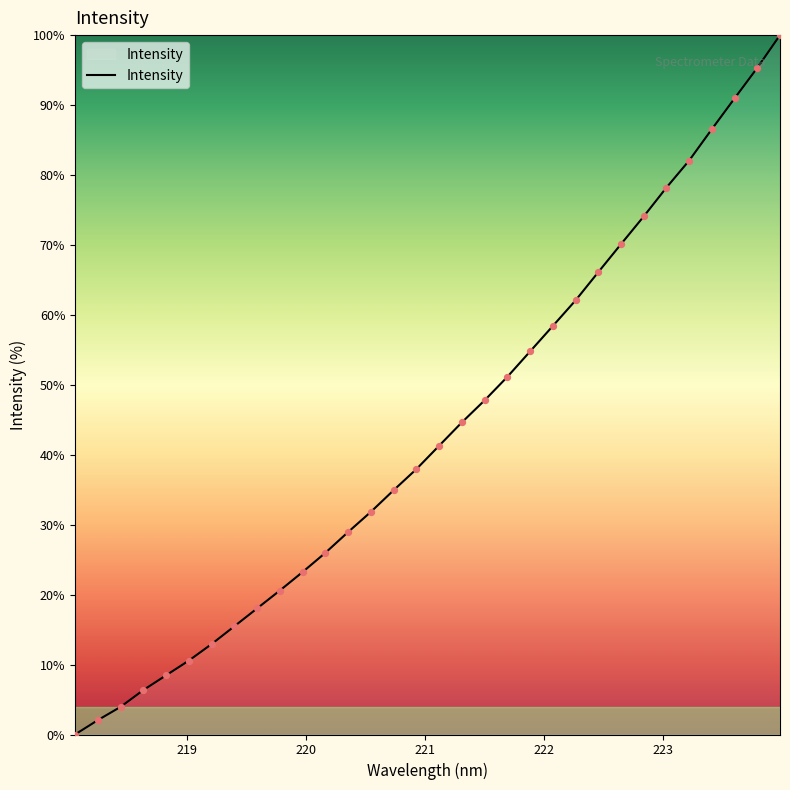

What is the maximum value shown in the chart?

100.0